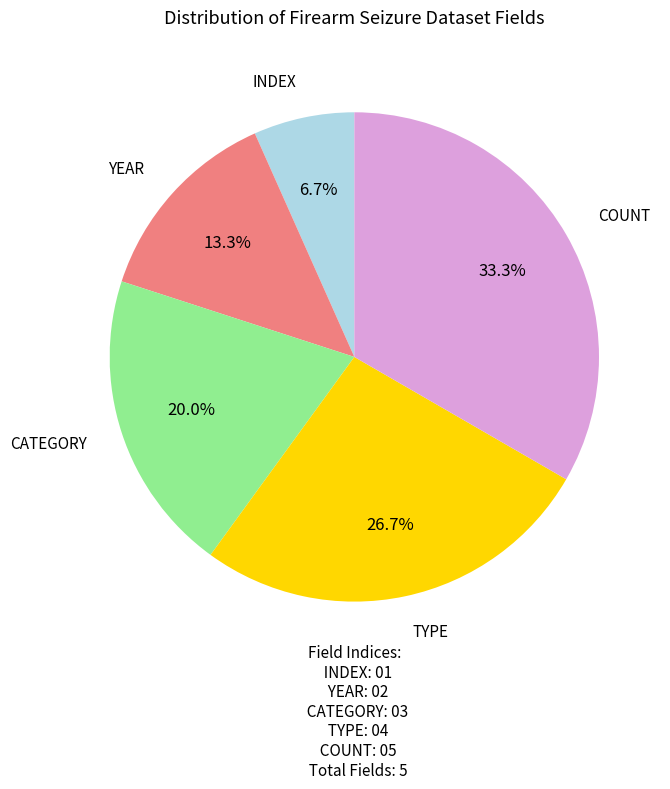

Does any single category account for the majority?

No